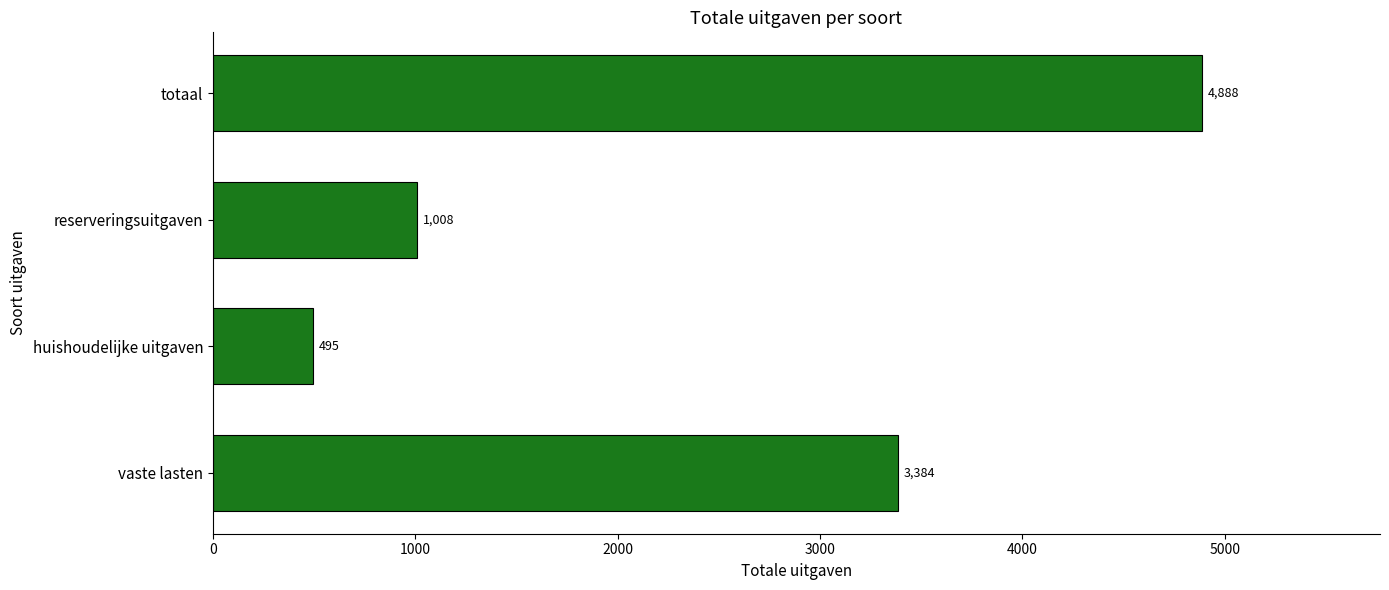

Where is the data nearest to the value 2691?

vaste lasten